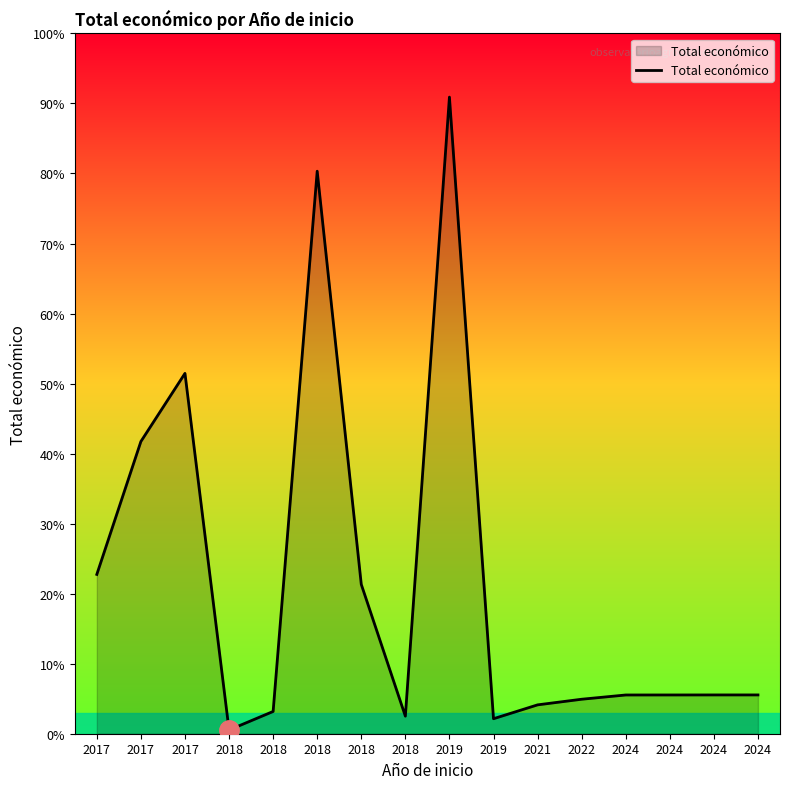

What is the change in value from 2018 to 2018?

+214052